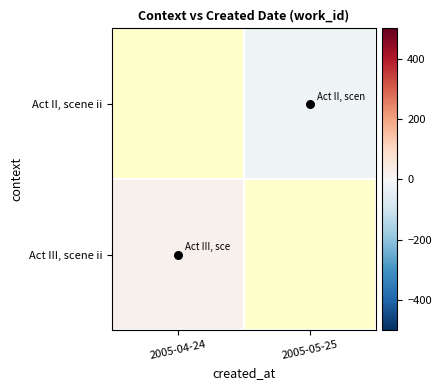

The value of Act II, scene ii at 2005-05-25 is -23.0. True or false?

True